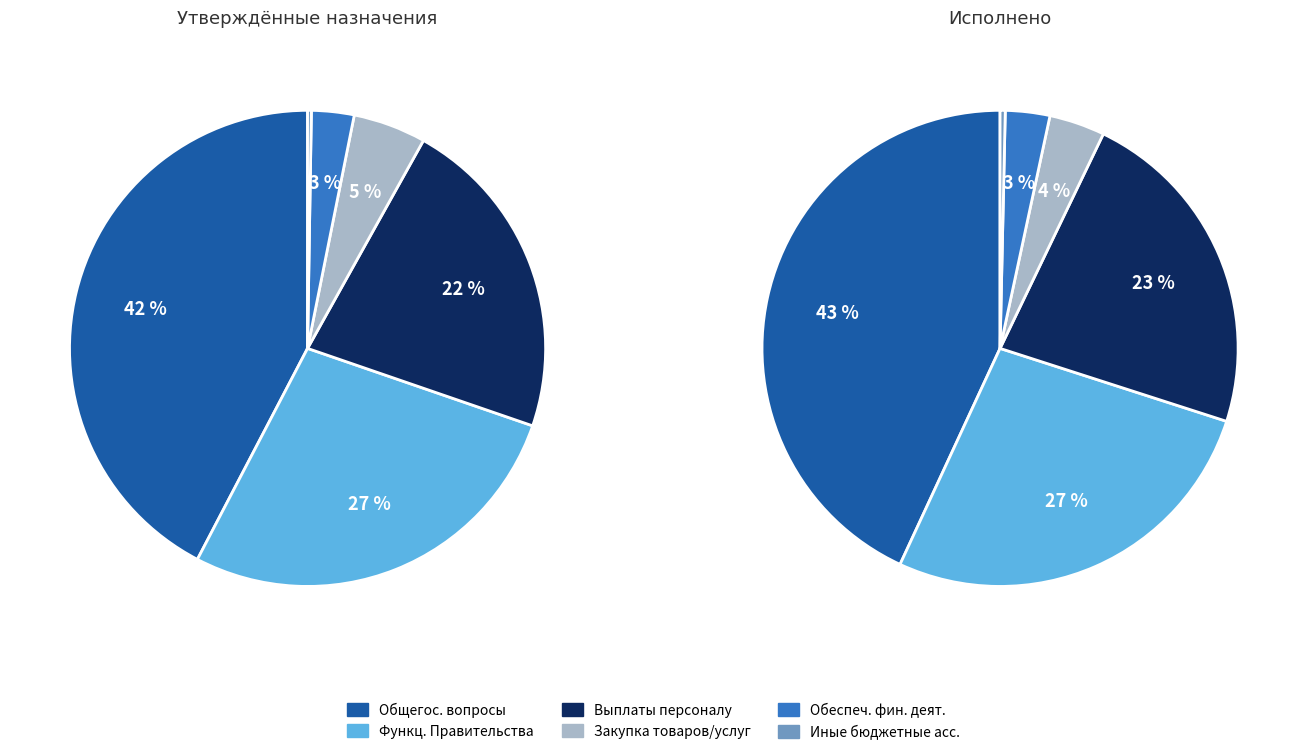

Between Иные бюджетные ассигнования and ОБЩЕГОСУДАРСТВЕННЫЕ ВОПРОСЫ, which is larger?

ОБЩЕГОСУДАРСТВЕННЫЕ ВОПРОСЫ